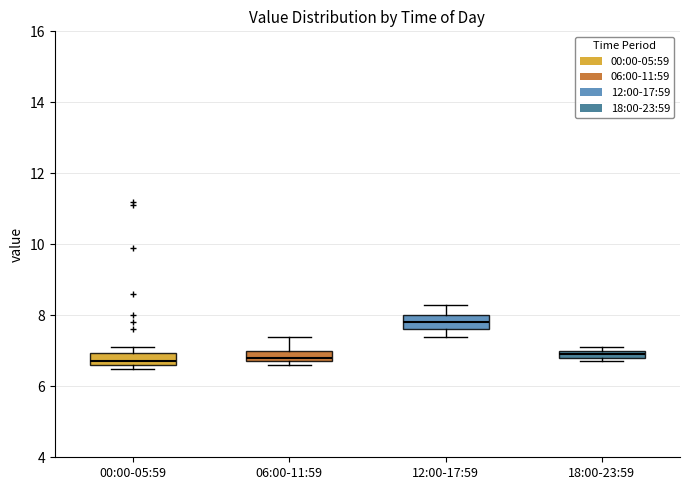

Where is the upper edge of the box for 00:00-05:59 on the y-axis? The values are not printed on the chart, so give them approximately, as read against the axis.

7.0